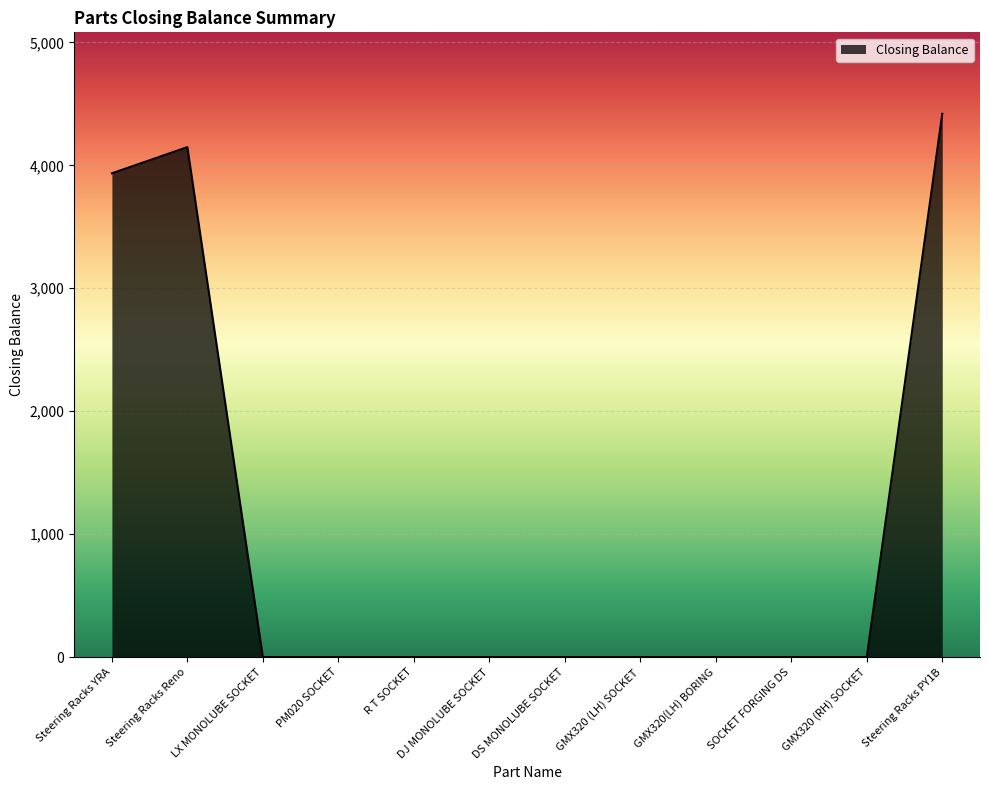

What is the change in value from Steering Racks Reno to LX MONOLUBE SOCKET?

-4148